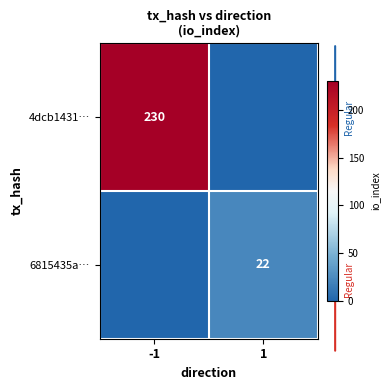

Is it true that 4dcb1431… equals 107 at -1?

False